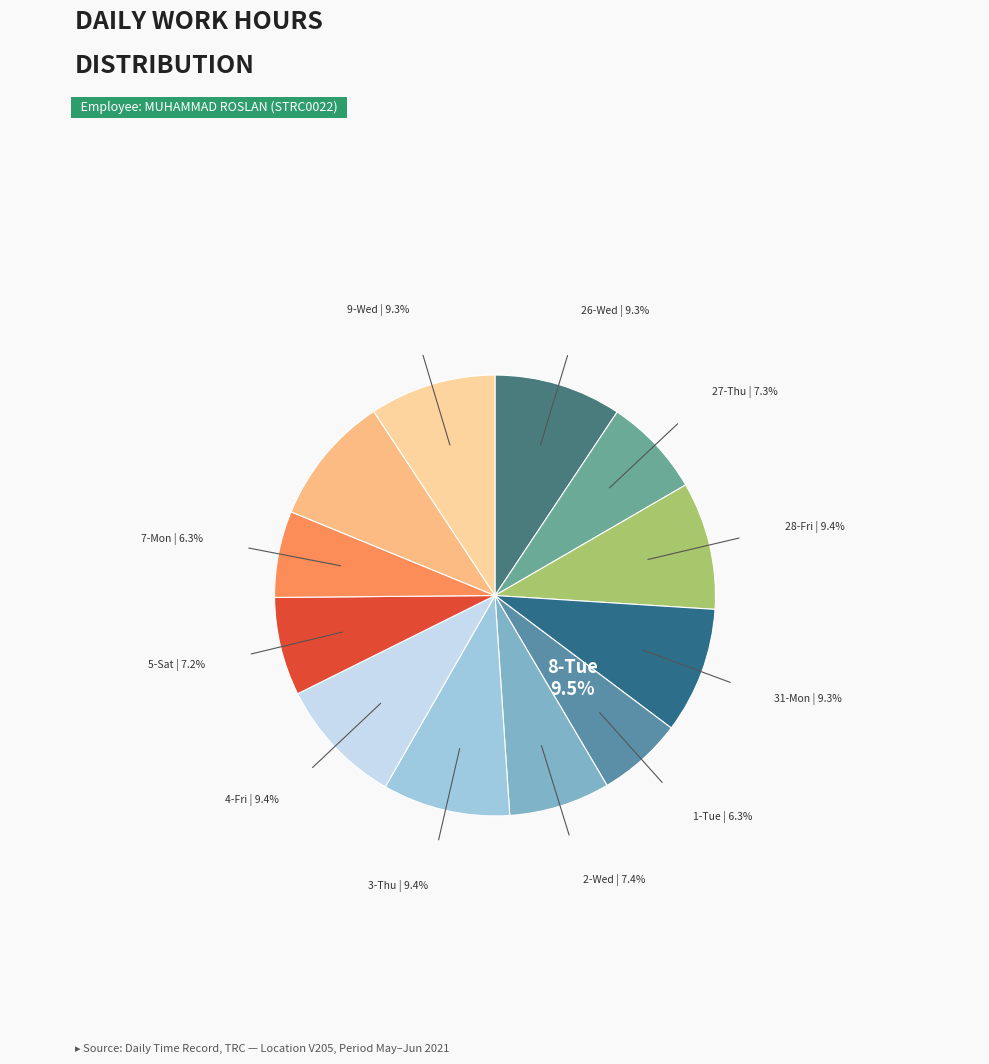

What is the ratio of the value at 27-Thu to the value at 26-Wed?

0.8